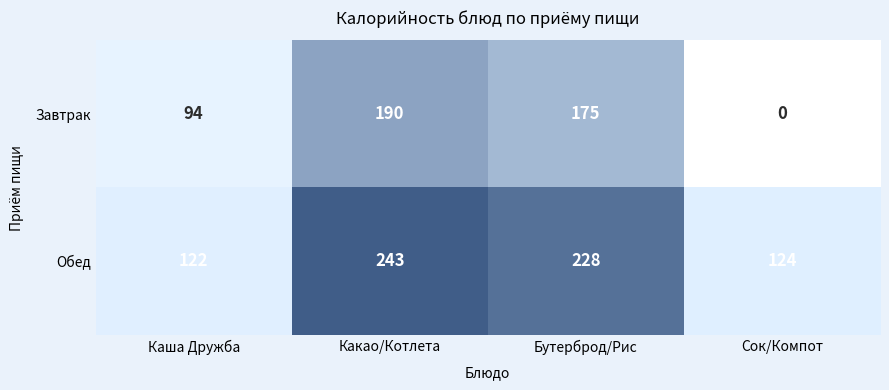

What is the spread (max minus min) of values at Сок/Компот?

124